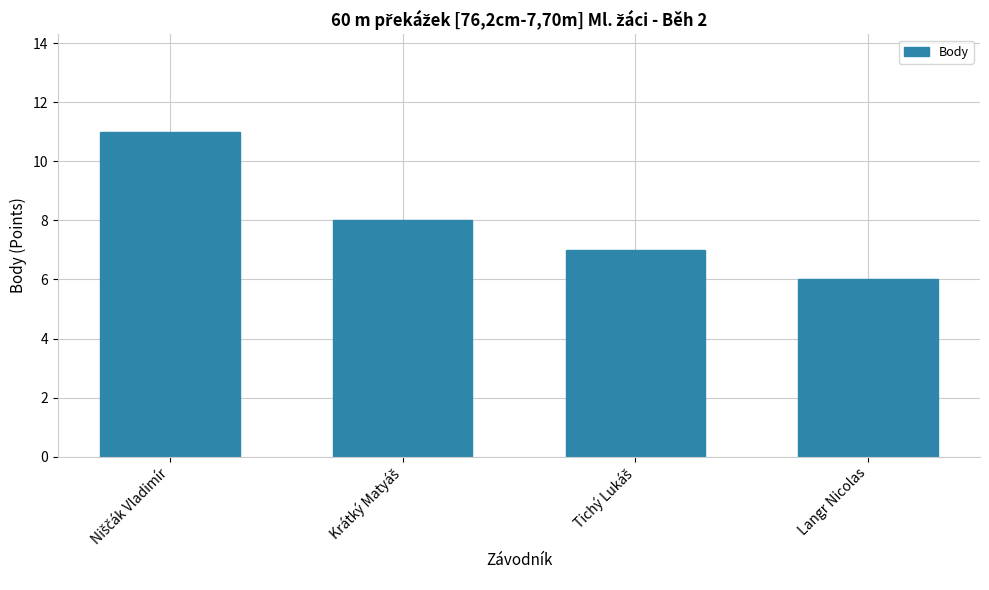

What is the smallest value displayed?

6